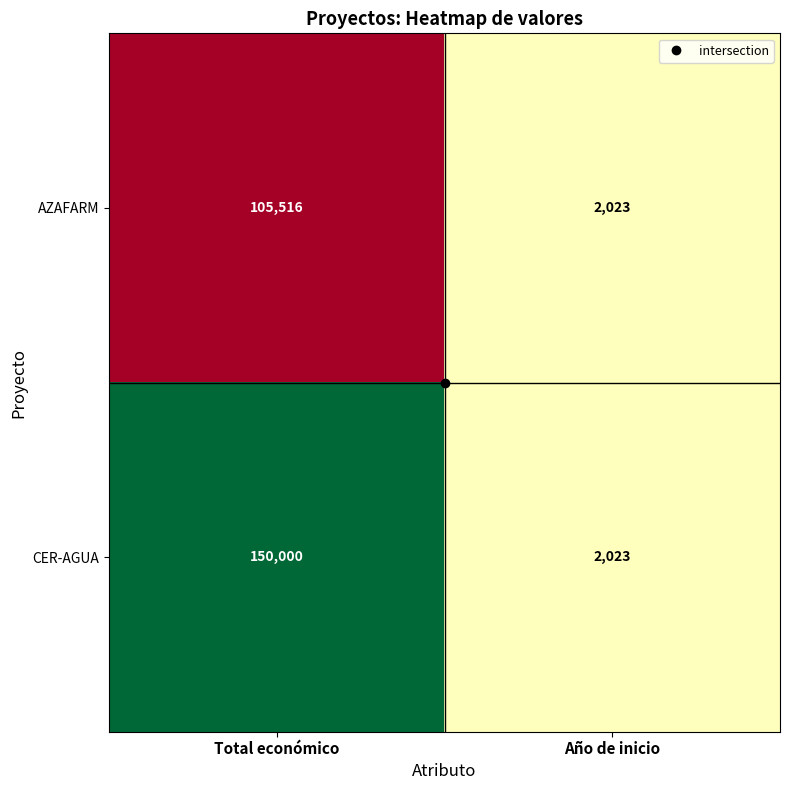

What is the greatest value displayed?

150000